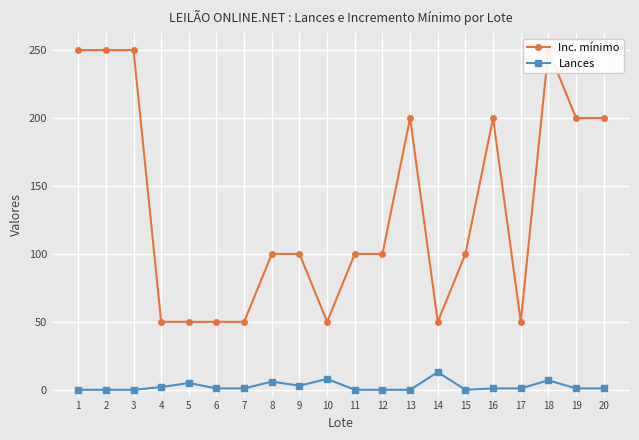

Which series changed the most between 9 and 20?

Inc. mínimo